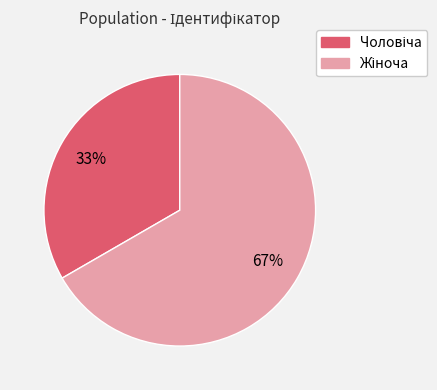

How many segments does this pie chart have?

2